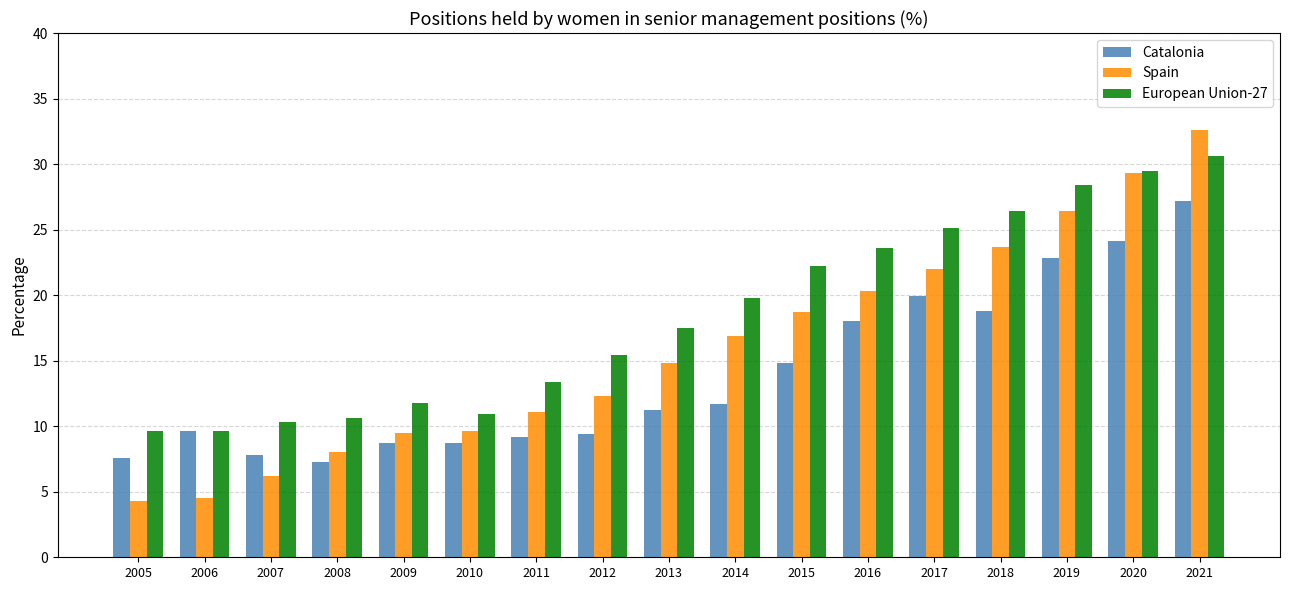

Is the value of Spain at 2017 greater than the value of Catalonia at 2006?

Yes